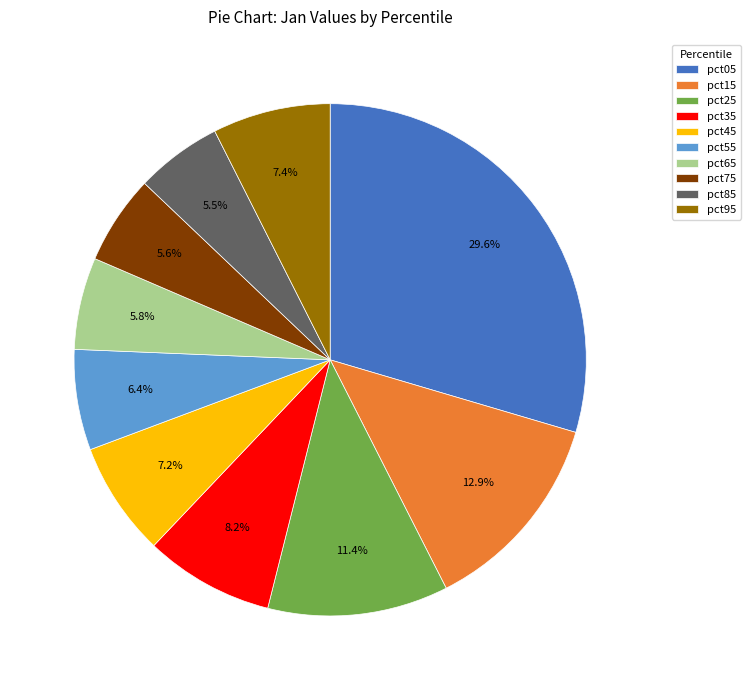

Is pct05 the majority of the pie?

No